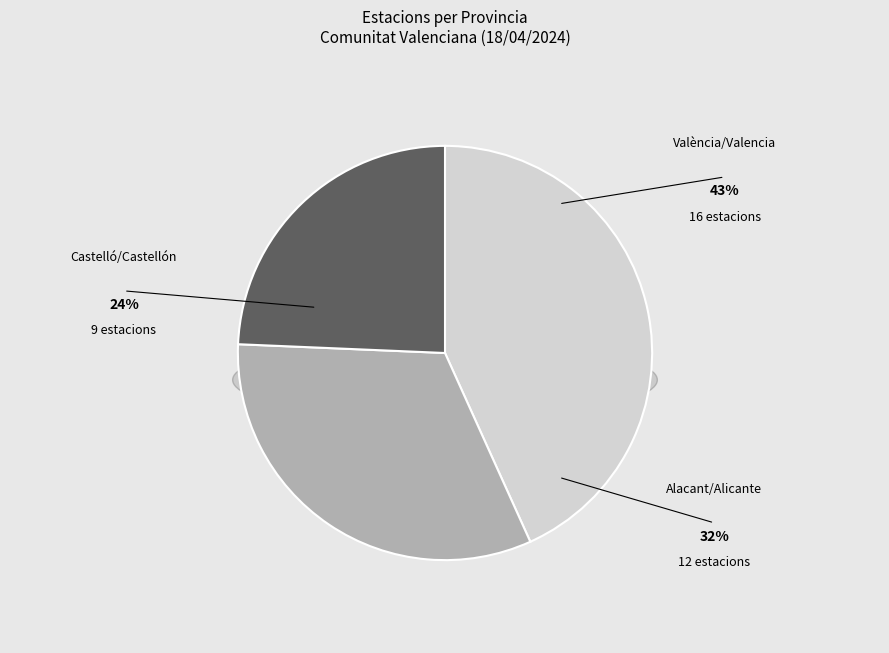

Combined, do Alacant/Alicante and Castelló/Castellón account for over 50%?

Yes